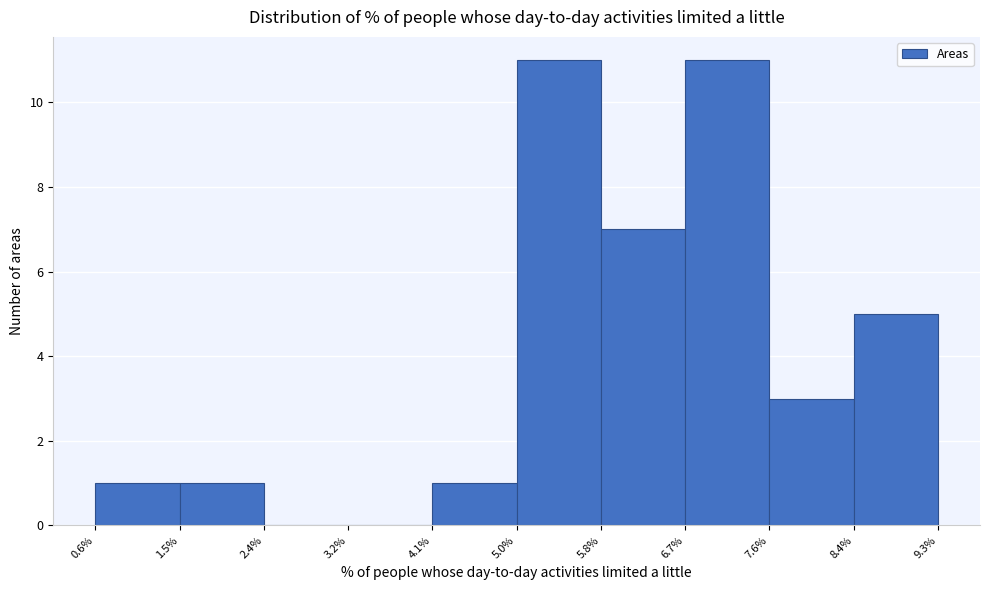

Reading left to right, transcribe this chart: for each bar, give the range it covers on the x-axis and its height. The values are not printed on the chart, so give them approximately, as read against the axis.

0.6% to 1.5%: 1
1.5% to 2.4%: 1
2.4% to 3.2%: 0
3.2% to 4.1%: 0
4.1% to 5.0%: 1
5.0% to 5.8%: 11
5.8% to 6.7%: 7
6.7% to 7.6%: 11
7.6% to 8.4%: 3
8.4% to 9.3%: 5